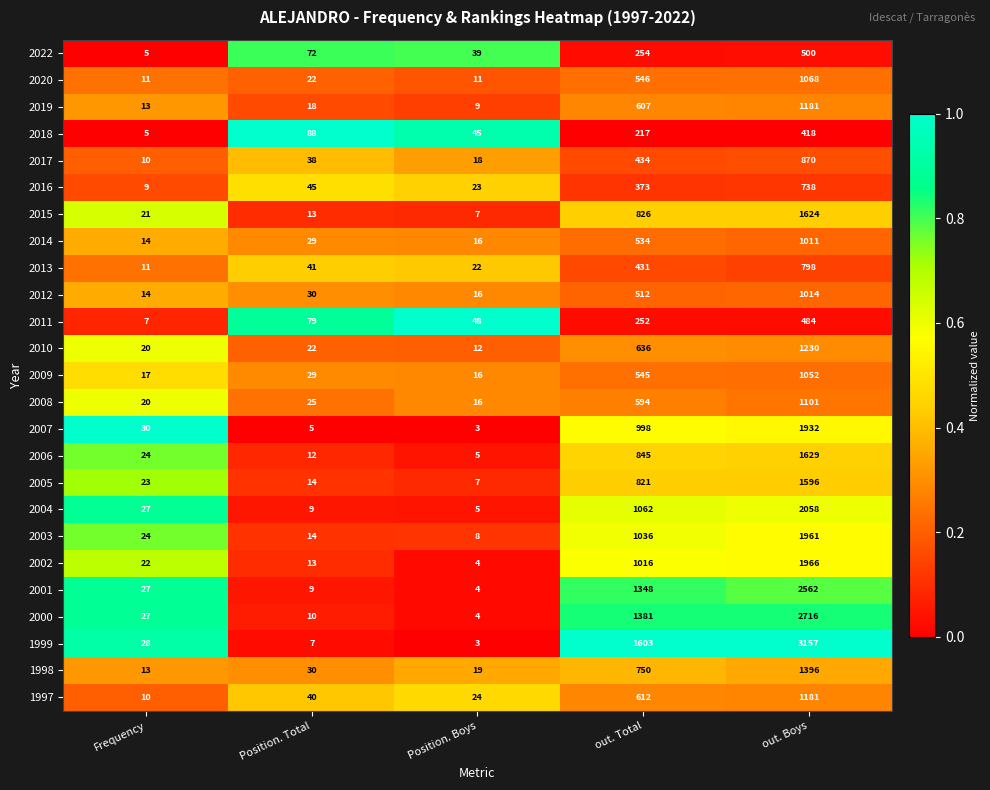

What is the minimum value shown in the chart?

3